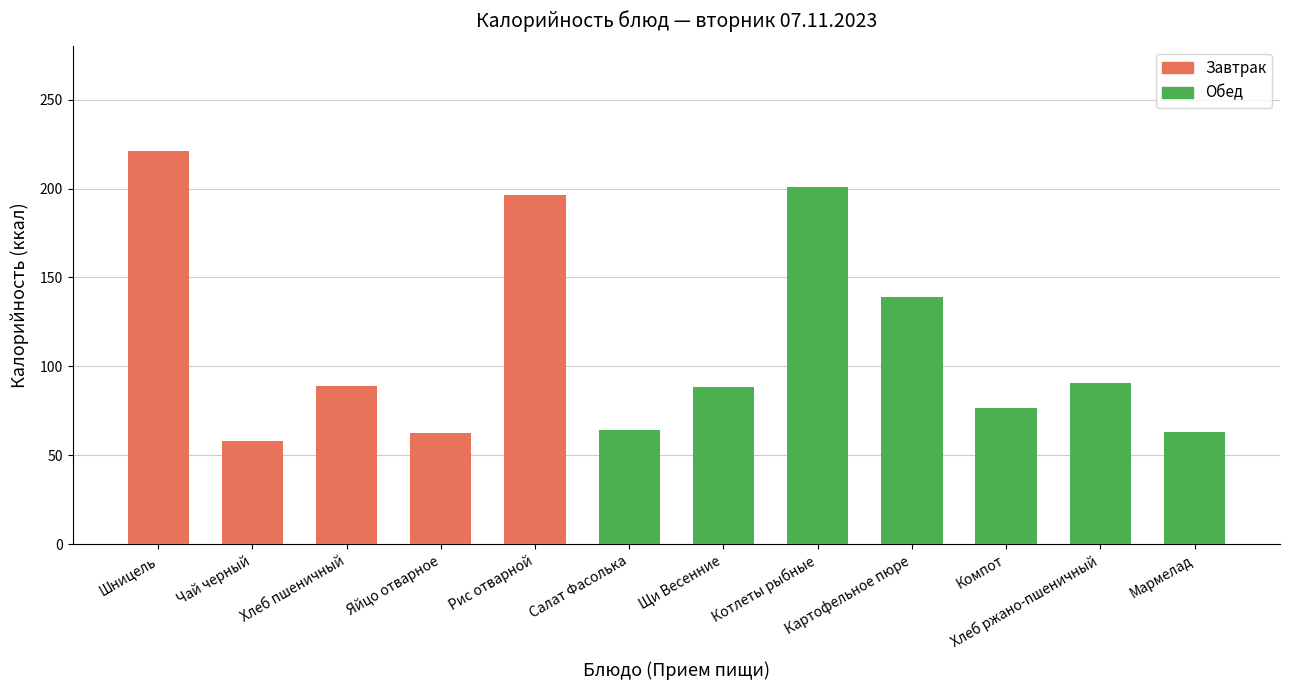

What is the label of the 1st bar from the left?

Шницель